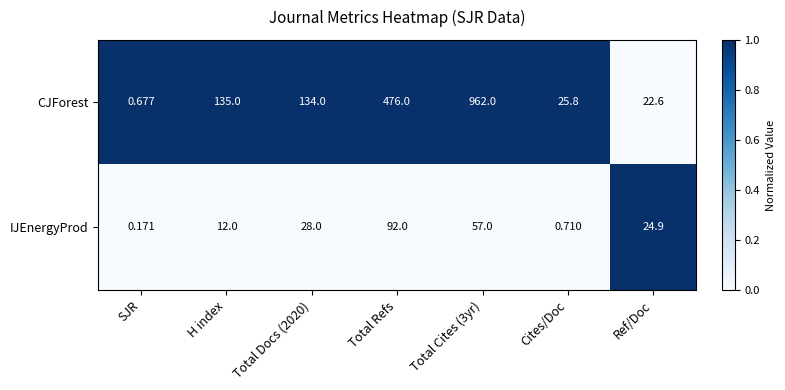

At how many categories does at least one series exceed 0?

7